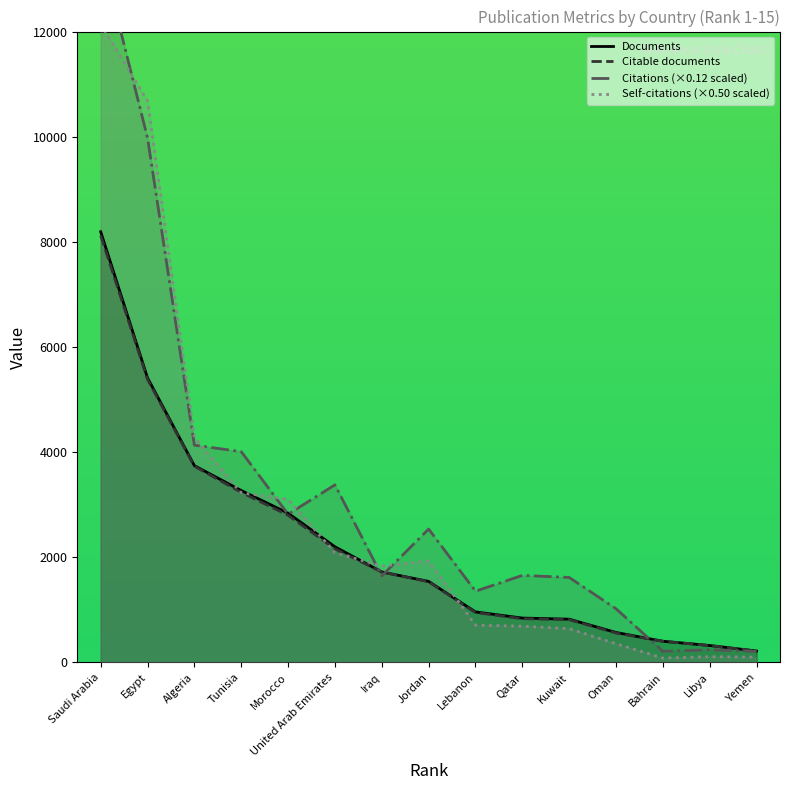

At Yemen, list the series in order from largest to smallest.

Documents, Citable documents, Citations, Self-citations